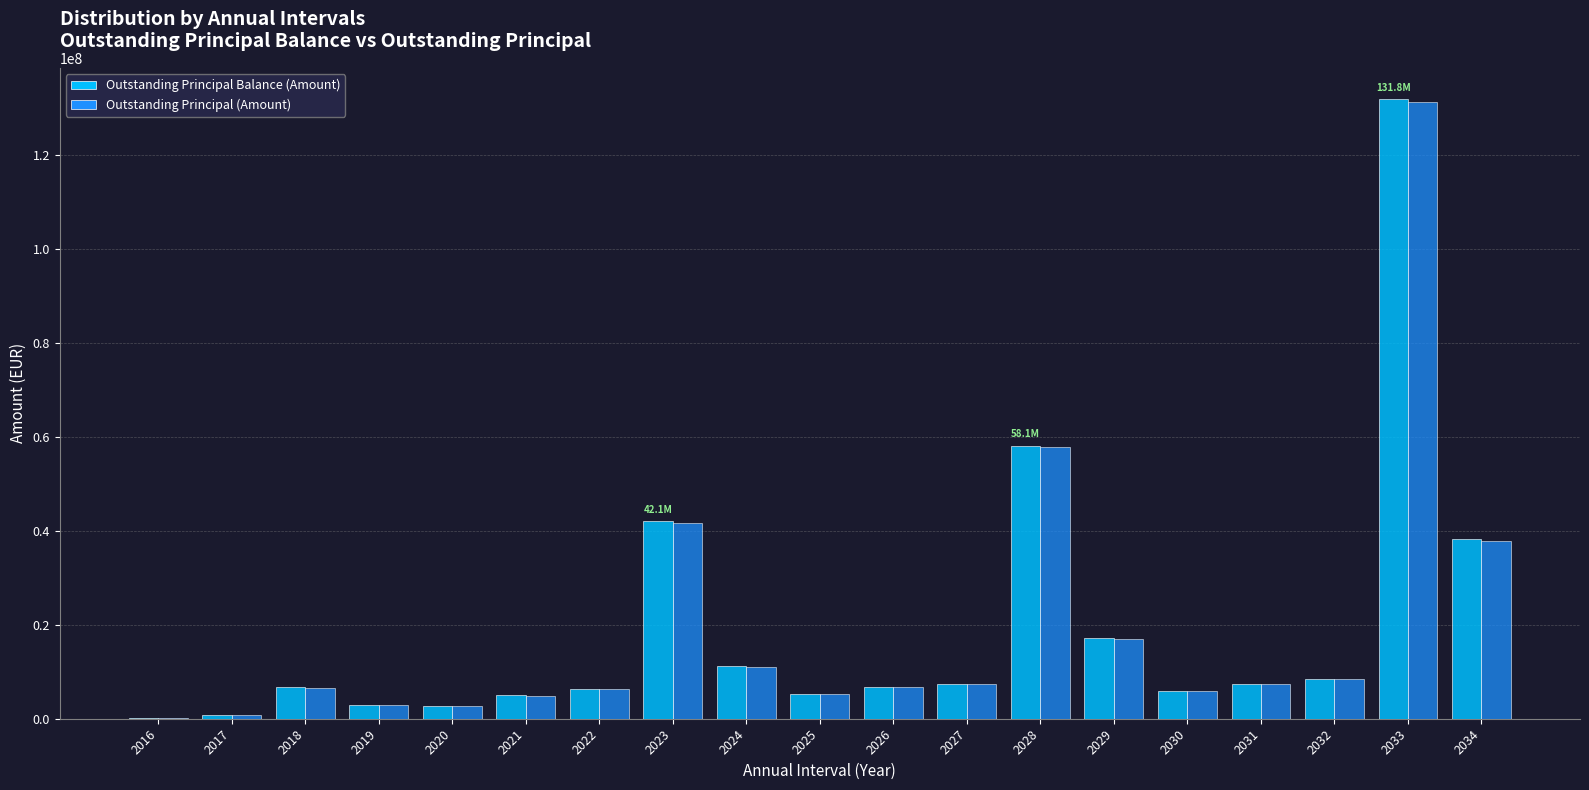

How many distinct data groups are displayed?

2